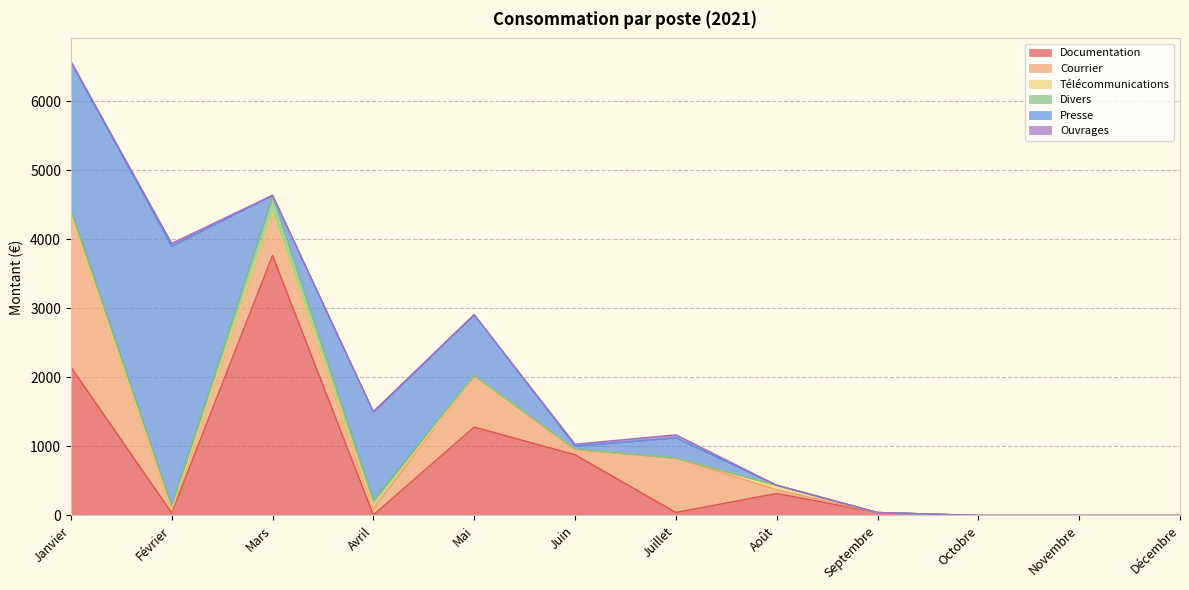

In Ouvrages, how many points are higher than both neighbors (excluding endpoints)?

2